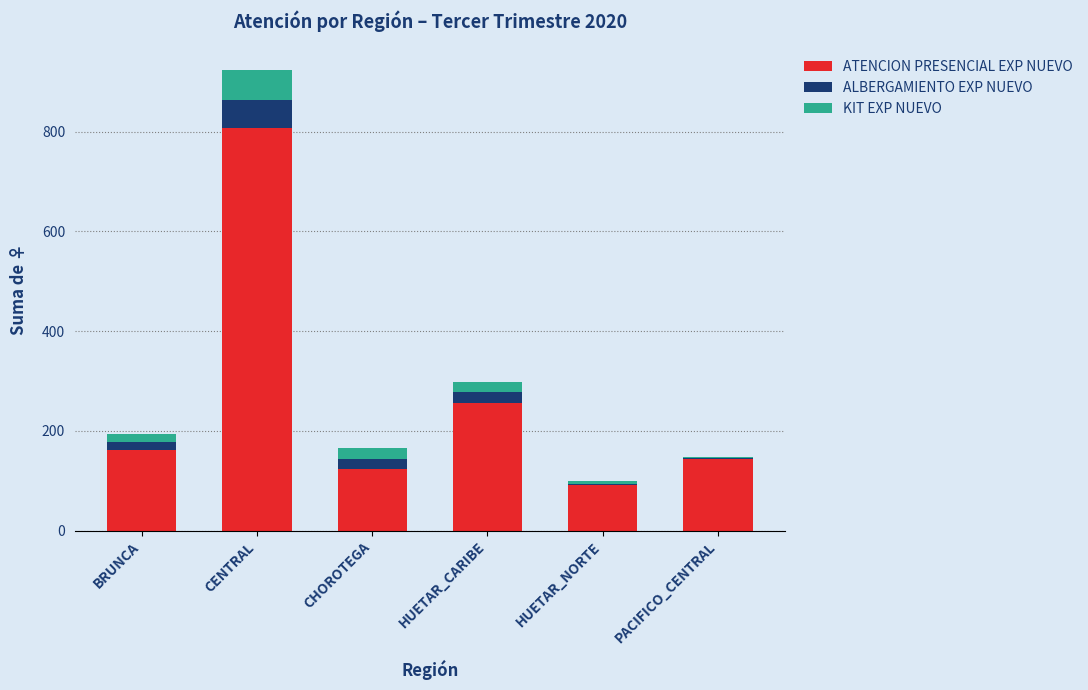

What is the total value across all series at PACIFICO_CENTRAL?

147